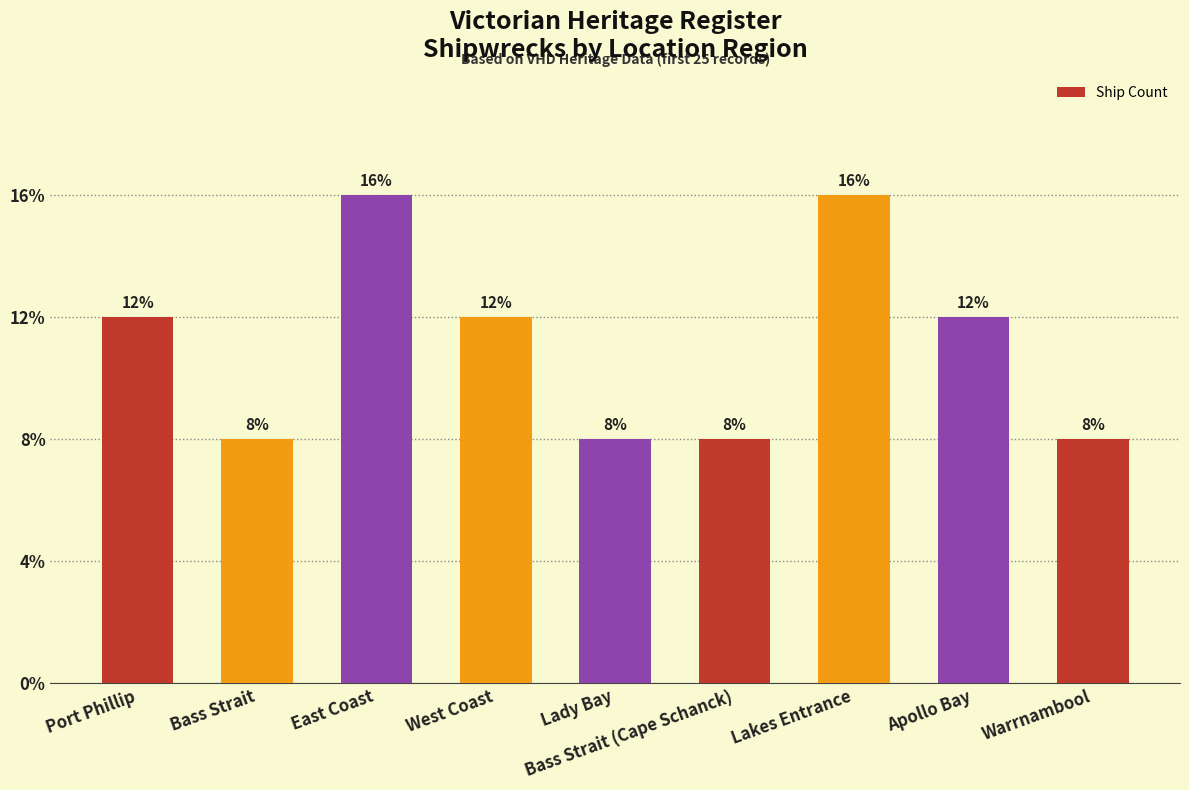

Which category has the lowest value across all series?

Bass Strait